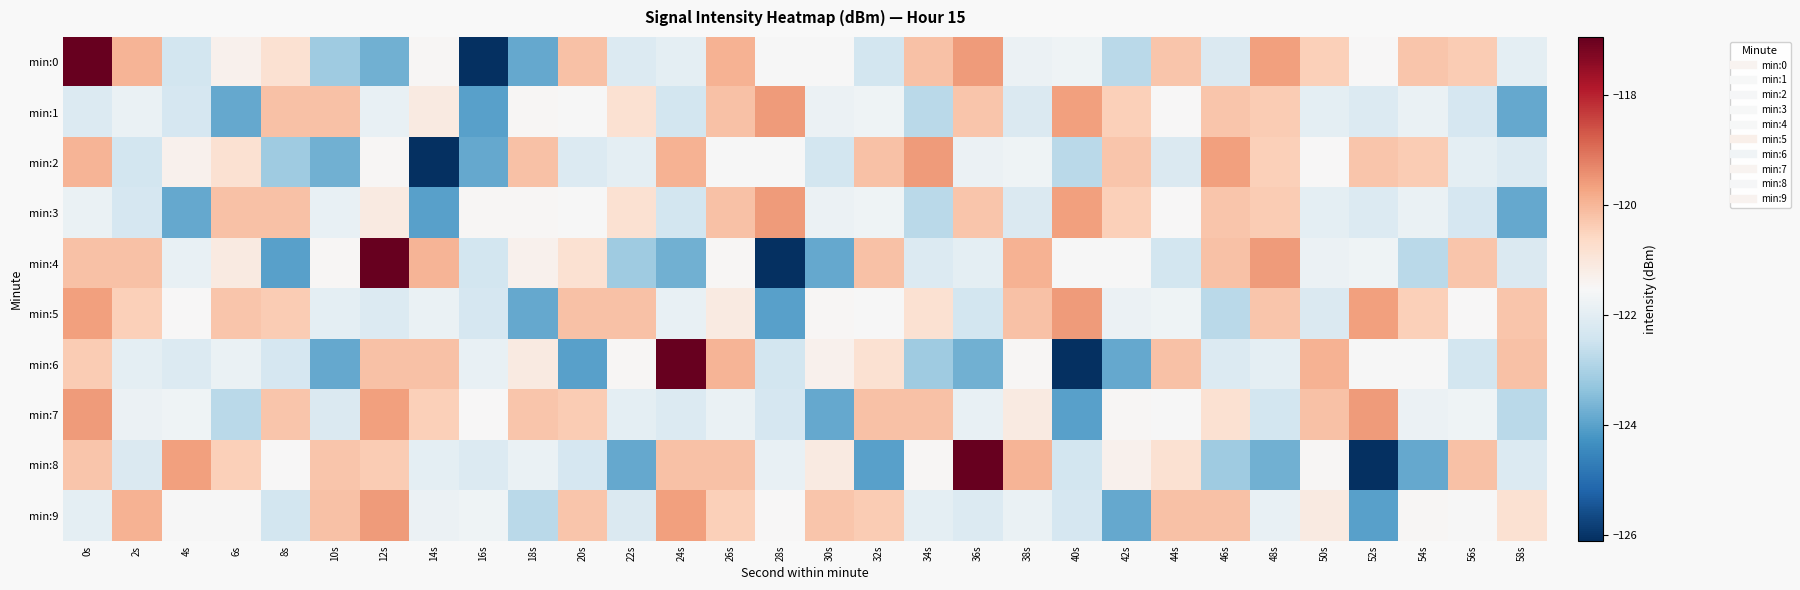

Reading left to right, what are all the values shown in this chart?

min:0: 0s=-117.0	2s=-120.0	4s=-122.4	6s=-121.4	8s=-120.9	10s=-123.1	12s=-123.7	14s=-121.5	16s=-126.1	18s=-123.9	20s=-120.2	22s=-122.1	24s=-122.0	26s=-119.9	28s=-121.5	30s=-121.6	32s=-122.4	34s=-120.2	36s=-119.6	38s=-121.8	40s=-121.7	42s=-122.8	44s=-120.3	46s=-122.2	48s=-119.6	50s=-120.4	52s=-121.5	54s=-120.3	56s=-120.4	58s=-122.0
min:1: 0s=-122.2	2s=-121.8	4s=-122.3	6s=-123.9	8s=-120.2	10s=-120.2	12s=-121.9	14s=-121.1	16s=-124.0	18s=-121.5	20s=-121.5	22s=-120.9	24s=-122.4	26s=-120.2	28s=-119.6	30s=-121.8	32s=-121.7	34s=-122.8	36s=-120.3	38s=-122.2	40s=-119.6	42s=-120.4	44s=-121.5	46s=-120.3	48s=-120.4	50s=-122.0	52s=-122.2	54s=-121.8	56s=-122.3	58s=-123.9
min:2: 0s=-120.0	2s=-122.4	4s=-121.4	6s=-120.9	8s=-123.1	10s=-123.7	12s=-121.5	14s=-126.1	16s=-123.9	18s=-120.2	20s=-122.1	22s=-122.0	24s=-119.9	26s=-121.5	28s=-121.6	30s=-122.4	32s=-120.2	34s=-119.6	36s=-121.8	38s=-121.7	40s=-122.8	42s=-120.3	44s=-122.2	46s=-119.6	48s=-120.4	50s=-121.5	52s=-120.3	54s=-120.4	56s=-122.0	58s=-122.2
min:3: 0s=-121.8	2s=-122.3	4s=-123.9	6s=-120.2	8s=-120.2	10s=-121.9	12s=-121.1	14s=-124.0	16s=-121.5	18s=-121.5	20s=-121.5	22s=-120.9	24s=-122.4	26s=-120.2	28s=-119.6	30s=-121.8	32s=-121.7	34s=-122.8	36s=-120.3	38s=-122.2	40s=-119.6	42s=-120.4	44s=-121.5	46s=-120.3	48s=-120.4	50s=-122.0	52s=-122.2	54s=-121.8	56s=-122.3	58s=-123.9
min:4: 0s=-120.2	2s=-120.2	4s=-121.9	6s=-121.1	8s=-124.0	10s=-121.5	12s=-117.0	14s=-120.0	16s=-122.4	18s=-121.4	20s=-120.9	22s=-123.1	24s=-123.7	26s=-121.5	28s=-126.1	30s=-123.9	32s=-120.2	34s=-122.1	36s=-122.0	38s=-119.9	40s=-121.5	42s=-121.6	44s=-122.4	46s=-120.2	48s=-119.6	50s=-121.8	52s=-121.7	54s=-122.8	56s=-120.3	58s=-122.2
min:5: 0s=-119.6	2s=-120.4	4s=-121.5	6s=-120.3	8s=-120.4	10s=-122.0	12s=-122.2	14s=-121.8	16s=-122.3	18s=-123.9	20s=-120.2	22s=-120.2	24s=-121.9	26s=-121.1	28s=-124.0	30s=-121.5	32s=-121.5	34s=-120.9	36s=-122.4	38s=-120.2	40s=-119.6	42s=-121.8	44s=-121.7	46s=-122.8	48s=-120.3	50s=-122.2	52s=-119.6	54s=-120.4	56s=-121.5	58s=-120.3
min:6: 0s=-120.4	2s=-122.0	4s=-122.2	6s=-121.8	8s=-122.3	10s=-123.9	12s=-120.2	14s=-120.2	16s=-121.9	18s=-121.1	20s=-124.0	22s=-121.5	24s=-117.0	26s=-120.0	28s=-122.4	30s=-121.4	32s=-120.9	34s=-123.1	36s=-123.7	38s=-121.5	40s=-126.1	42s=-123.9	44s=-120.2	46s=-122.1	48s=-122.0	50s=-119.9	52s=-121.5	54s=-121.6	56s=-122.4	58s=-120.2
min:7: 0s=-119.6	2s=-121.8	4s=-121.7	6s=-122.8	8s=-120.3	10s=-122.2	12s=-119.6	14s=-120.4	16s=-121.5	18s=-120.3	20s=-120.4	22s=-122.0	24s=-122.2	26s=-121.8	28s=-122.3	30s=-123.9	32s=-120.2	34s=-120.2	36s=-121.9	38s=-121.1	40s=-124.0	42s=-121.5	44s=-121.5	46s=-120.9	48s=-122.4	50s=-120.2	52s=-119.6	54s=-121.8	56s=-121.7	58s=-122.8
min:8: 0s=-120.3	2s=-122.2	4s=-119.6	6s=-120.4	8s=-121.5	10s=-120.3	12s=-120.4	14s=-122.0	16s=-122.2	18s=-121.8	20s=-122.3	22s=-123.9	24s=-120.2	26s=-120.2	28s=-121.9	30s=-121.1	32s=-124.0	34s=-121.5	36s=-117.0	38s=-120.0	40s=-122.4	42s=-121.4	44s=-120.9	46s=-123.1	48s=-123.7	50s=-121.5	52s=-126.1	54s=-123.9	56s=-120.2	58s=-122.1
min:9: 0s=-122.0	2s=-119.9	4s=-121.5	6s=-121.6	8s=-122.4	10s=-120.2	12s=-119.6	14s=-121.8	16s=-121.7	18s=-122.8	20s=-120.3	22s=-122.2	24s=-119.6	26s=-120.4	28s=-121.5	30s=-120.3	32s=-120.4	34s=-122.0	36s=-122.2	38s=-121.8	40s=-122.3	42s=-123.9	44s=-120.2	46s=-120.2	48s=-121.9	50s=-121.1	52s=-124.0	54s=-121.5	56s=-121.5	58s=-120.9